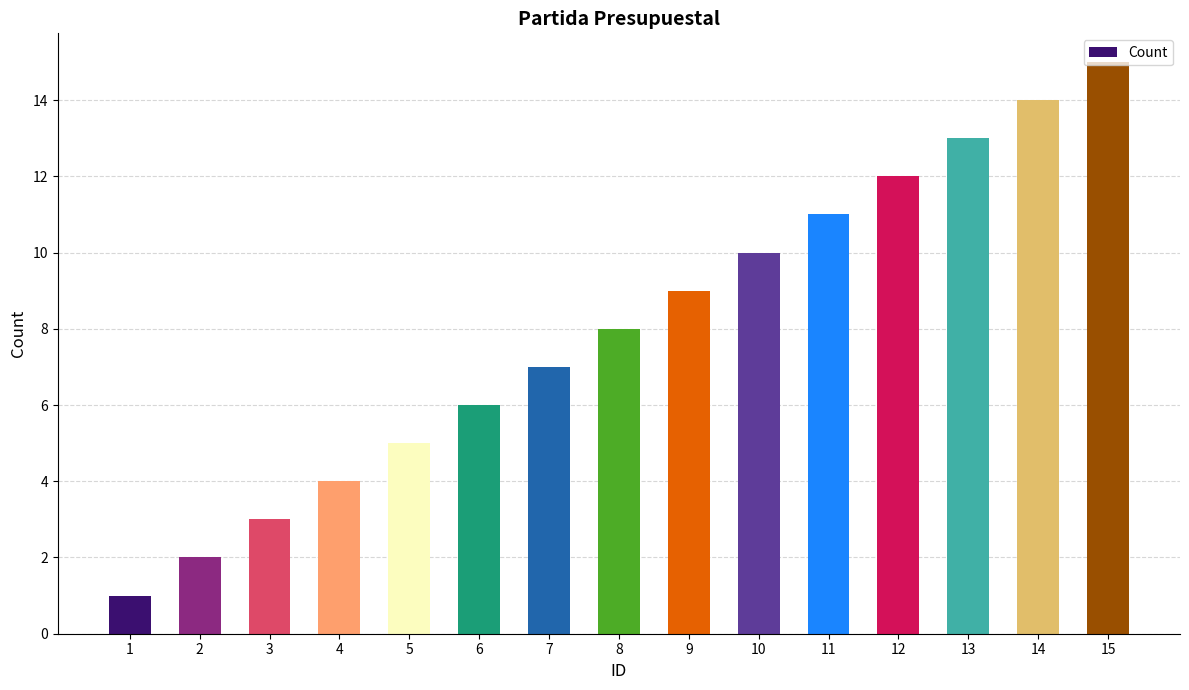

What is the difference between the second highest and second lowest values?

12